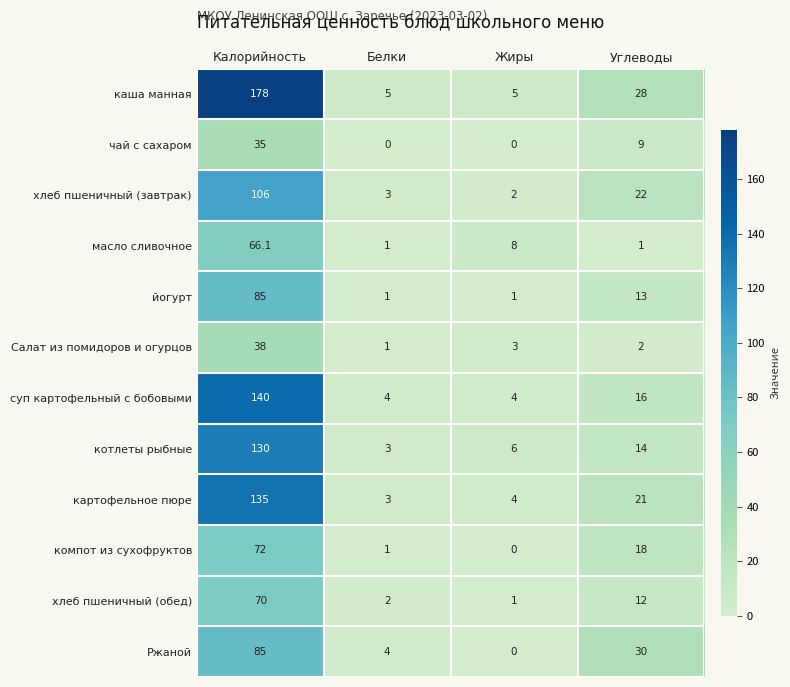

Where does the чай с сахаром series first go above 9?

Калорийность